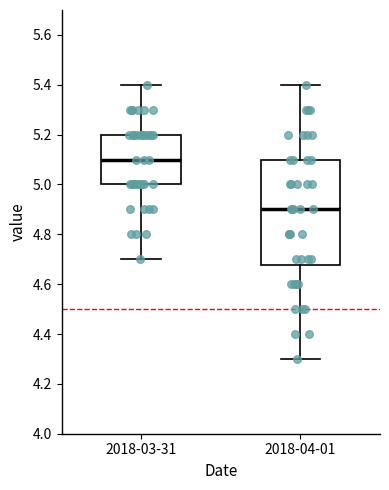

Reading left to right, read every box against the y-axis: the position of its median line, the range the box covers, and the ends of its whiskers. The values are not printed on the chart, so give them approximately, as read against the axis.

2018-03-31: median 5.10, box 5.00 to 5.20, whiskers 4.70 to 5.40
2018-04-01: median 4.90, box 4.68 to 5.10, whiskers 4.30 to 5.40